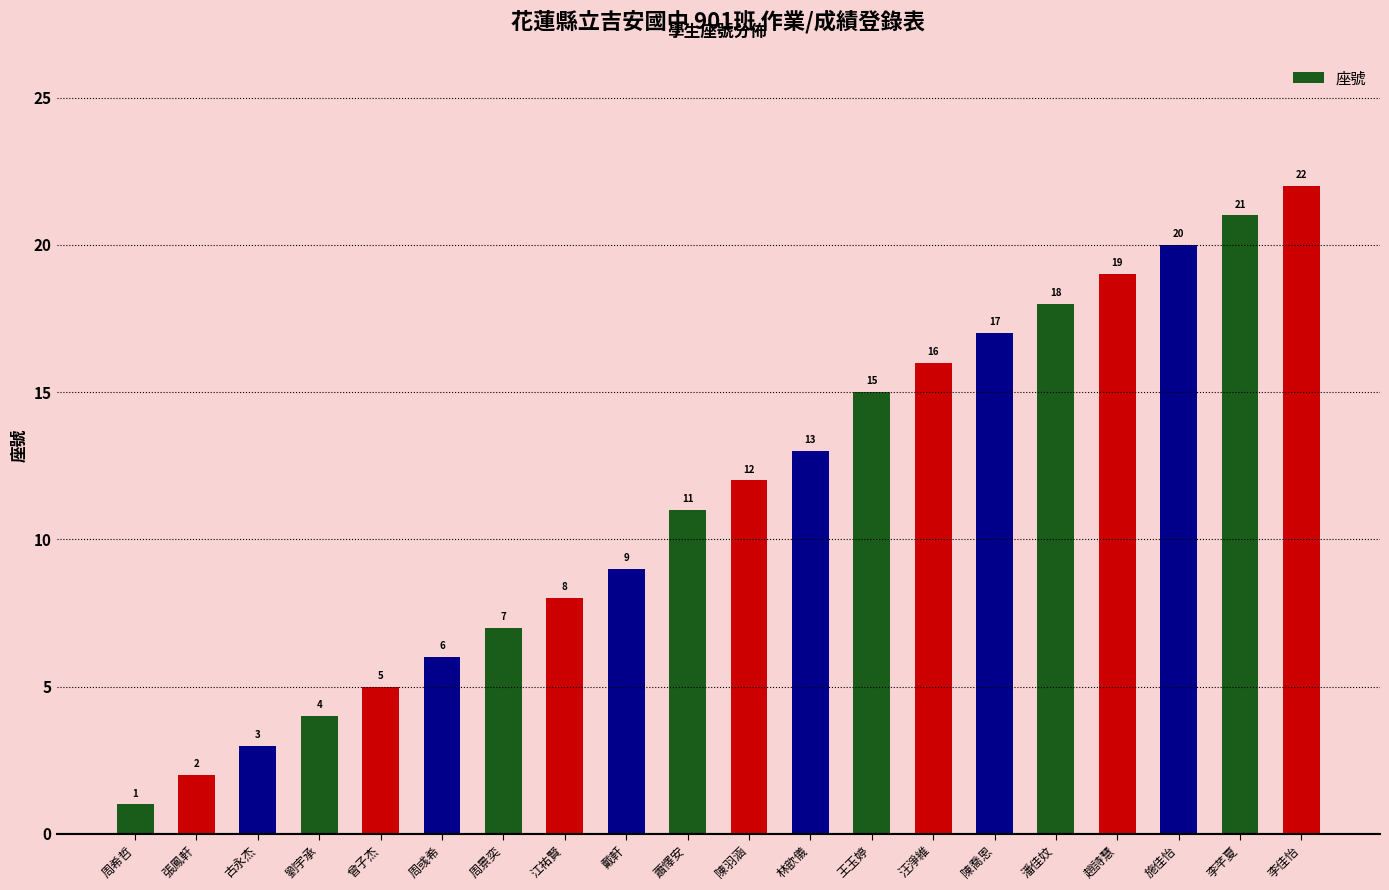

At which category does the chart reach its minimum across all series?

周希哲